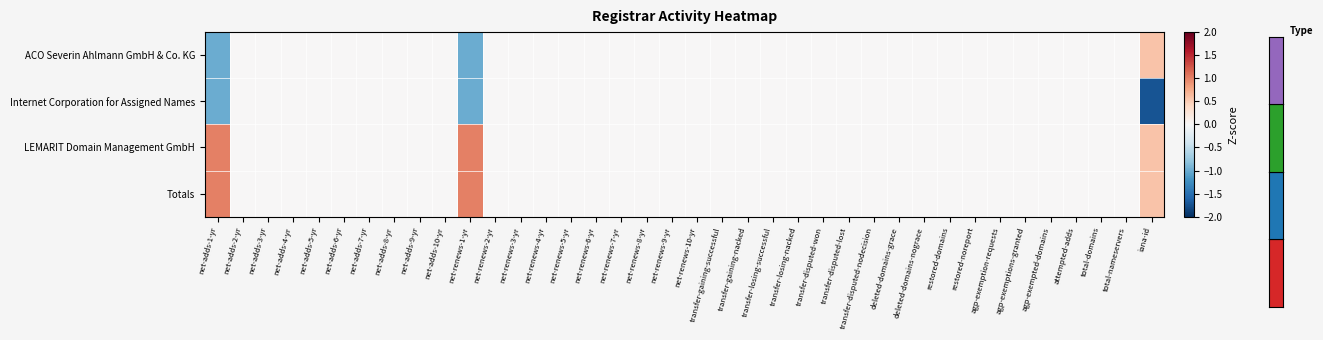

At attempted-adds, list the series in order from largest to smallest.

ACO Severin Ahlmann GmbH & Co. KG, Internet Corporation for Assigned Names, LEMARIT Domain Management GmbH, Totals